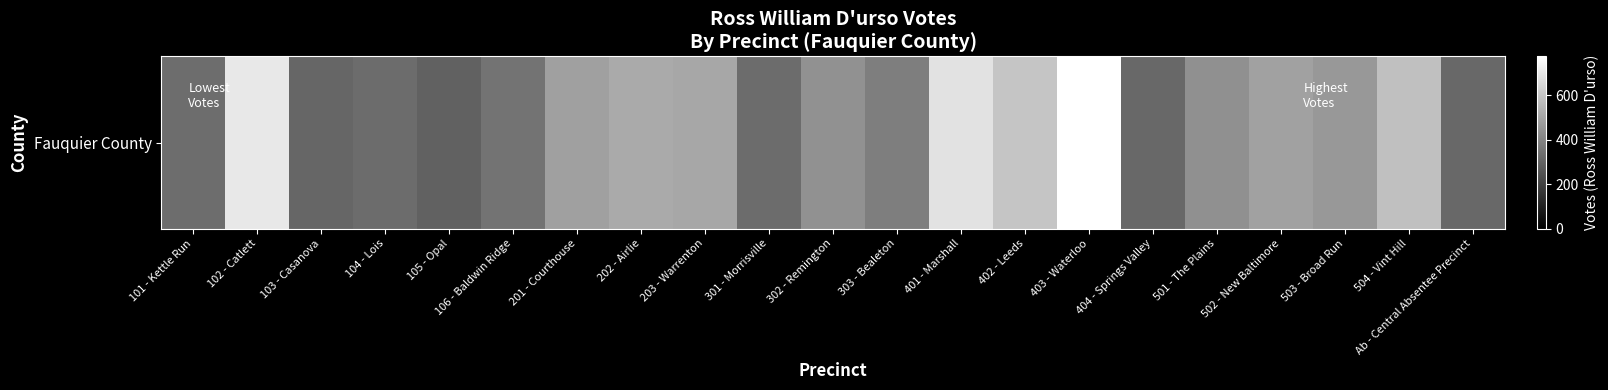

What is the smallest value displayed?

295